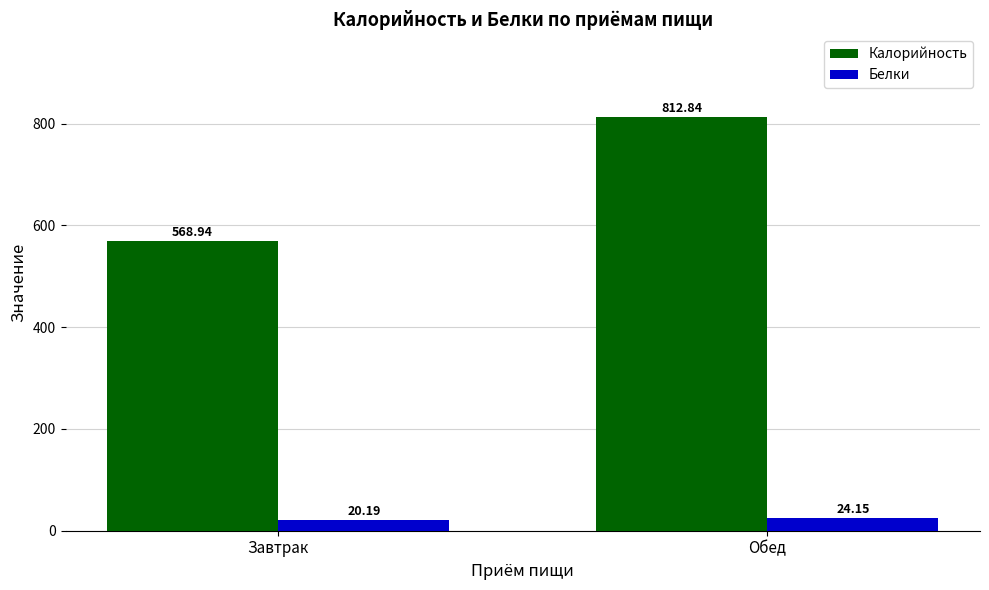

At which category does the chart reach its peak across all series?

Обед